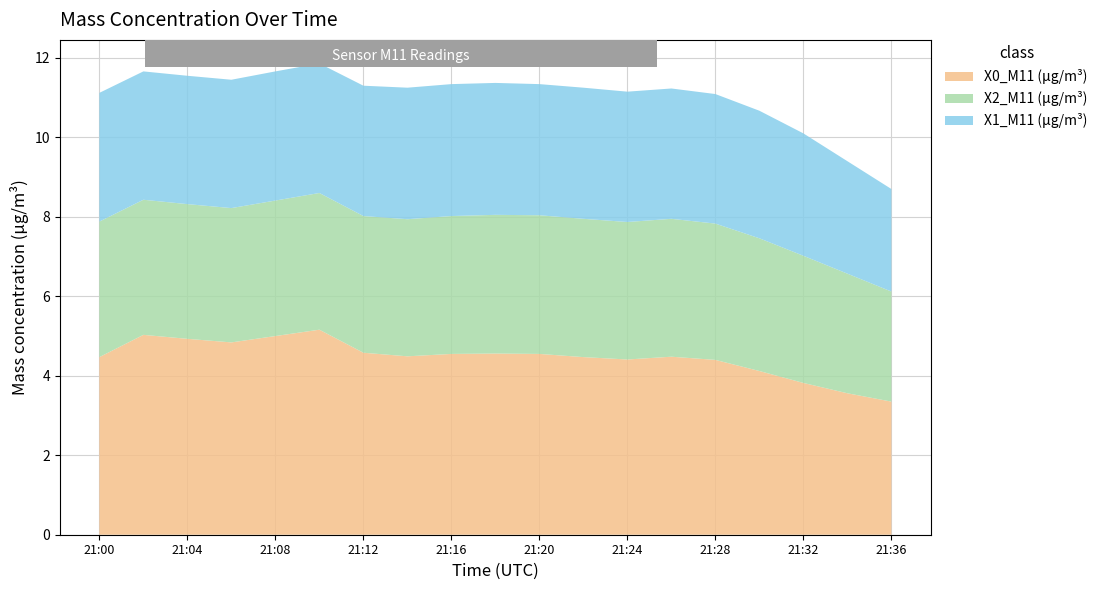

Reading left to right, extract all data points from this chart.

X0_M11 (μg/m³): 21:00=4.5	21:02=5.0	21:04=4.9	21:06=4.8	21:08=5.0	21:10=5.2	21:12=4.6	21:14=4.5	21:16=4.5	21:18=4.6	21:20=4.5	21:22=4.5	21:24=4.4	21:26=4.5	21:28=4.4	21:30=4.1	21:32=3.8	21:34=3.6	21:36=3.4
X2_M11 (μg/m³): 21:00=3.4	21:02=3.4	21:04=3.4	21:06=3.4	21:08=3.4	21:10=3.4	21:12=3.4	21:14=3.5	21:16=3.5	21:18=3.5	21:20=3.5	21:22=3.5	21:24=3.5	21:26=3.5	21:28=3.4	21:30=3.3	21:32=3.2	21:34=3.0	21:36=2.8
X1_M11 (μg/m³): 21:00=3.2	21:02=3.2	21:04=3.2	21:06=3.2	21:08=3.2	21:10=3.3	21:12=3.3	21:14=3.3	21:16=3.3	21:18=3.3	21:20=3.3	21:22=3.3	21:24=3.3	21:26=3.3	21:28=3.3	21:30=3.2	21:32=3.1	21:34=2.8	21:36=2.6